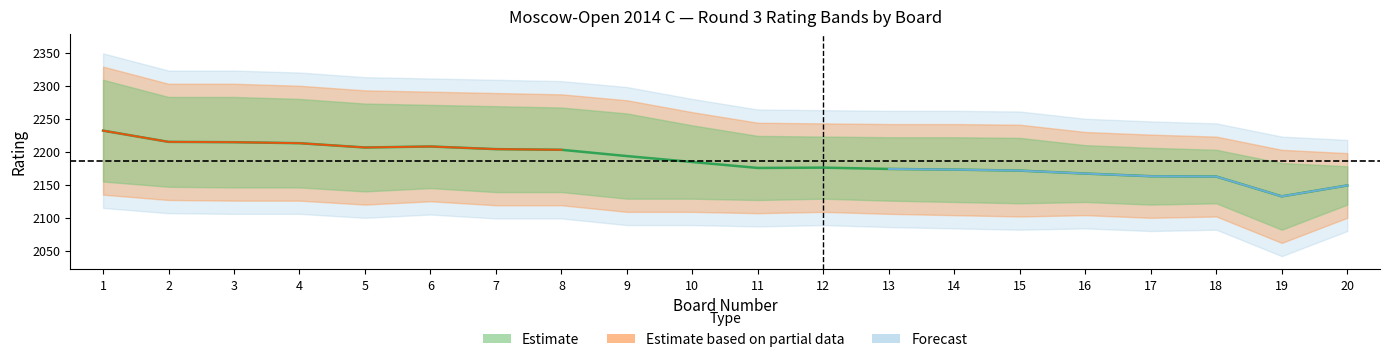

The black_num series shows 24 at 17. True or false?

False